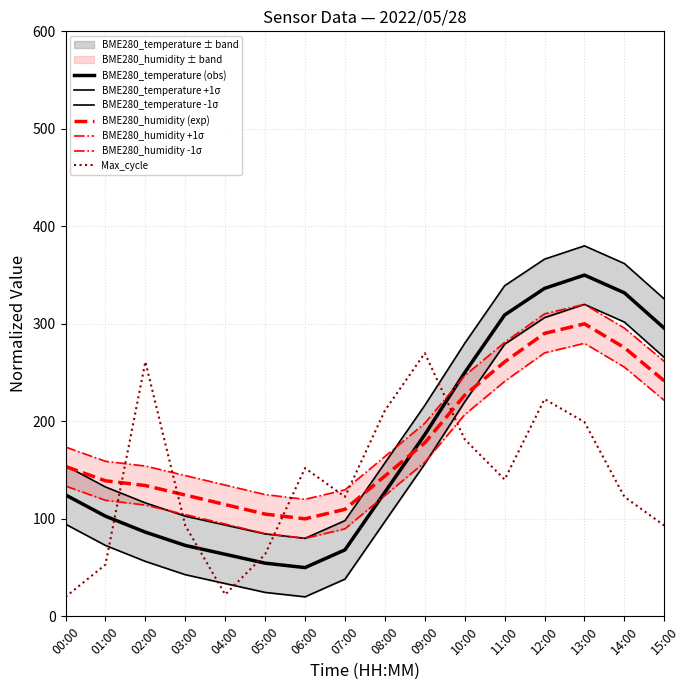

At 03:00, list the series in order from smallest to largest.

BME280_temperature, Max_cycle, BME280_humidity